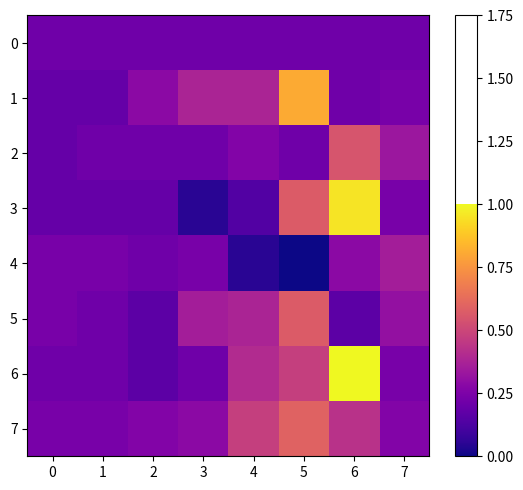

Reading left to right, extract all data points from this chart.

0: 0=0.2	1=0.2	2=0.2	3=0.2	4=0.2	5=0.2	6=0.2	7=0.2
1: 0=0.2	1=0.2	2=0.3	3=0.4	4=0.4	5=0.8	6=0.2	7=0.2
2: 0=0.2	1=0.2	2=0.2	3=0.2	4=0.3	5=0.2	6=0.5	7=0.3
3: 0=0.2	1=0.2	2=0.2	3=0.0	4=0.1	5=0.6	6=1.0	7=0.2
4: 0=0.2	1=0.2	2=0.2	3=0.2	4=0.0	5=0.0	6=0.3	7=0.4
5: 0=0.2	1=0.2	2=0.2	3=0.4	4=0.4	5=0.6	6=0.2	7=0.3
6: 0=0.2	1=0.2	2=0.2	3=0.2	4=0.4	5=0.5	6=1.0	7=0.2
7: 0=0.2	1=0.2	2=0.3	3=0.3	4=0.5	5=0.6	6=0.4	7=0.3